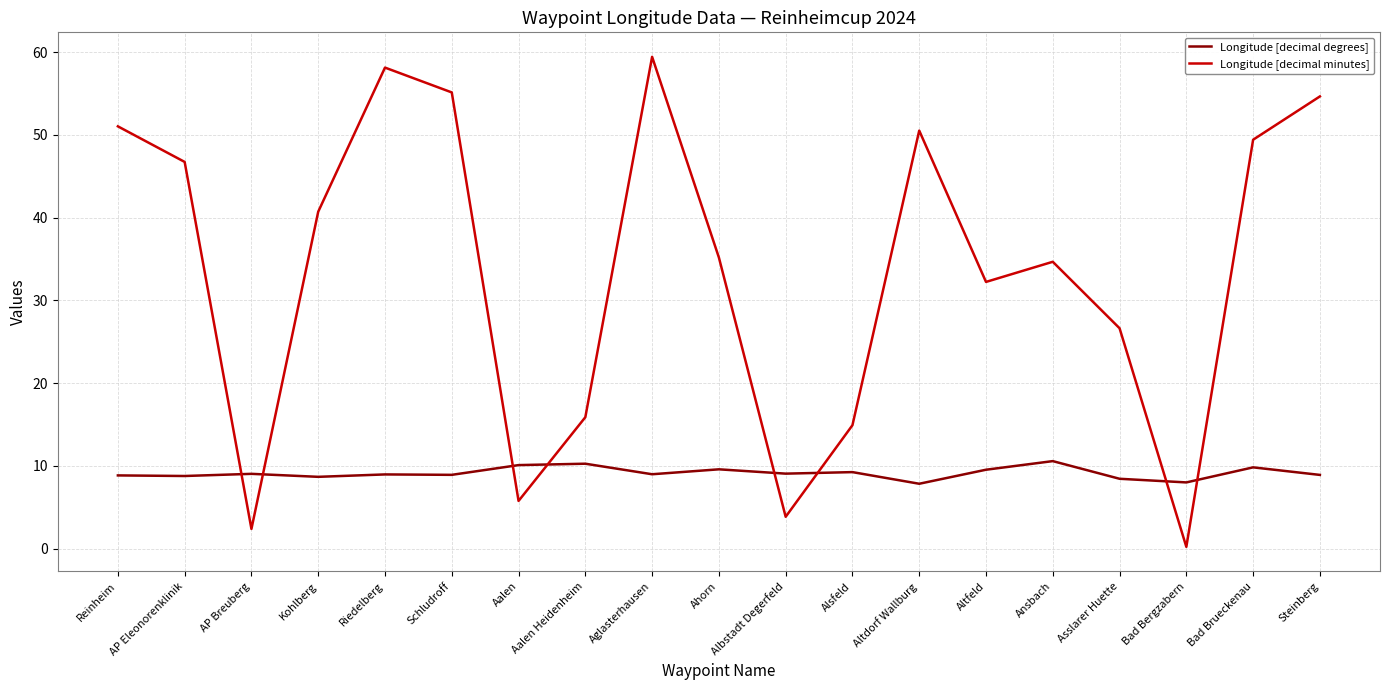

Read the Longitude [decimal degrees] value at Aalen.

10.1